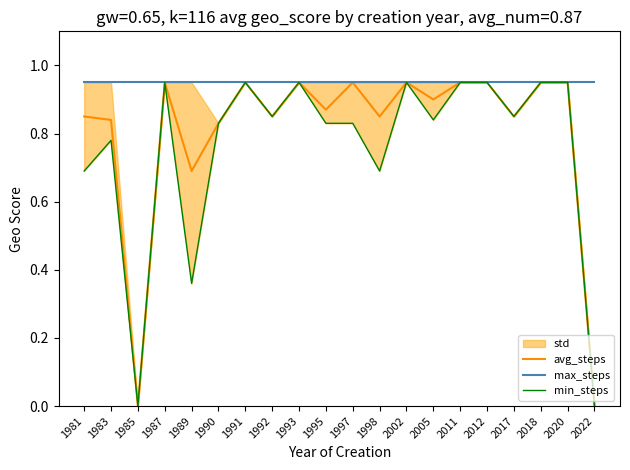

Which series has the widest spread of values?

avg_steps